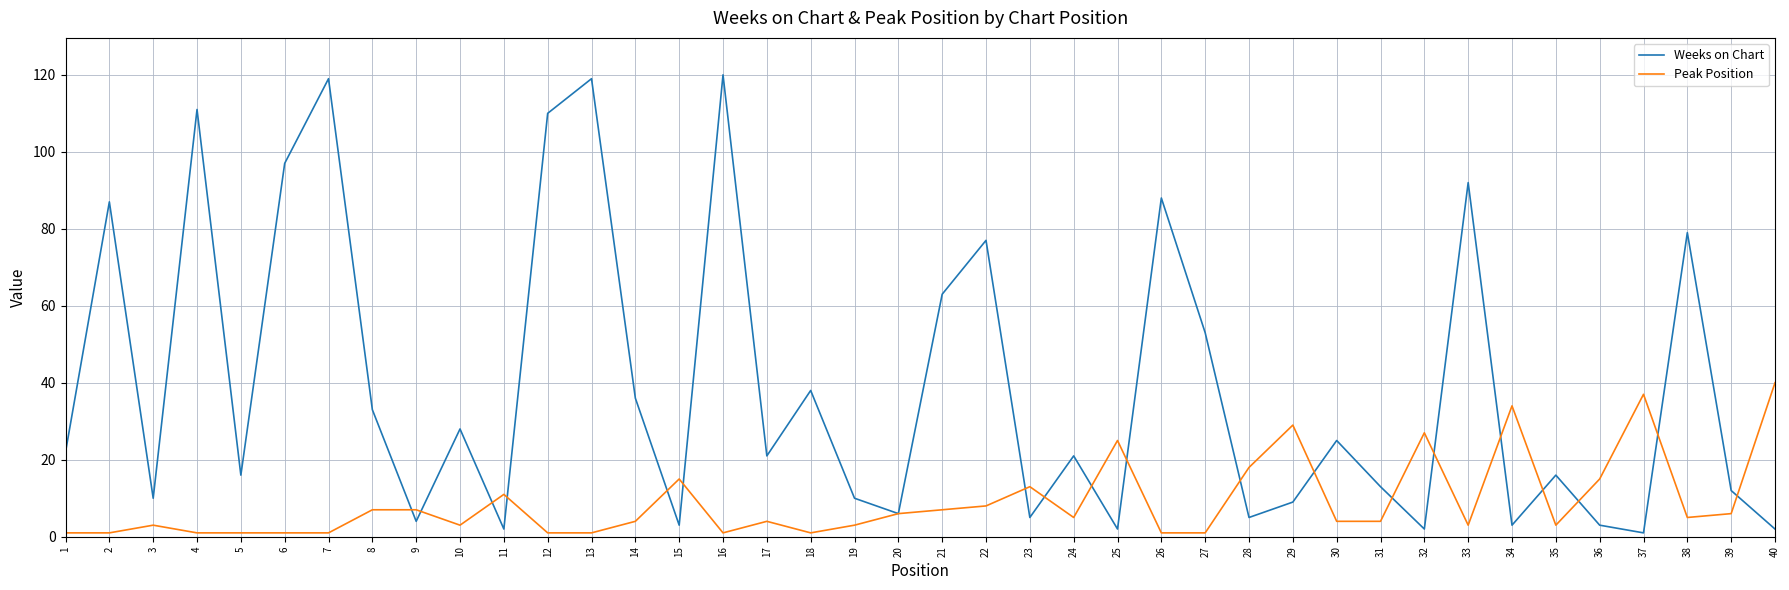

What is the greatest value displayed?

120